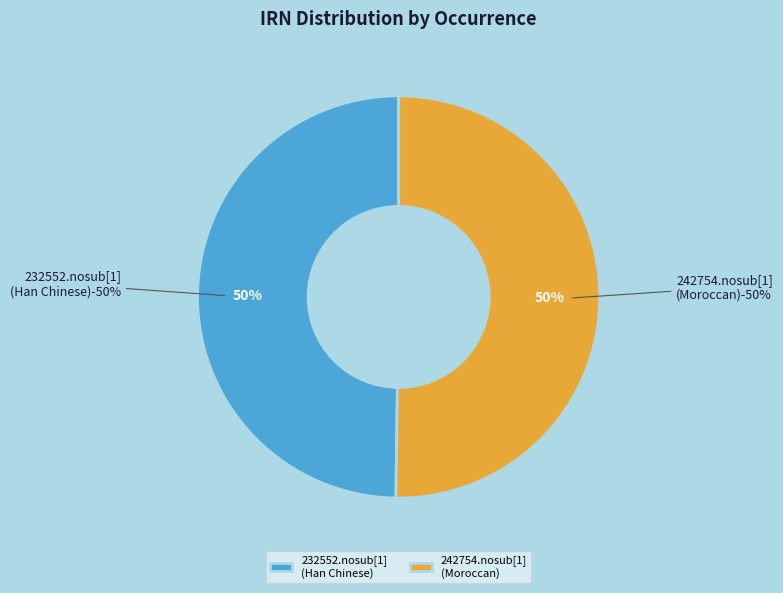

Combined, do 00afca71-7d79-45a6-806b-5d9d24f5372f and f07d30c4-6397-40ec-992c-8cbc909b6ddf account for over 50%?

Yes